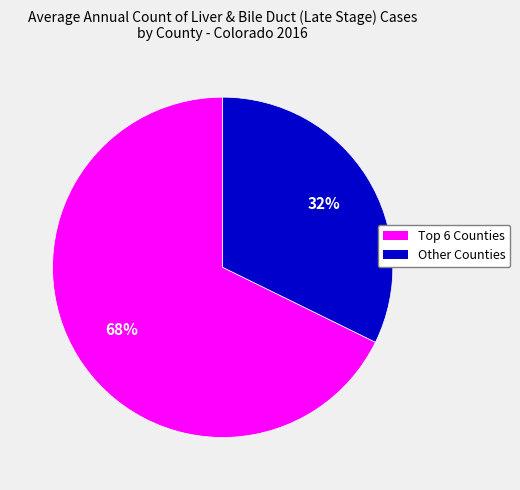

Is there a majority slice in this chart?

Yes